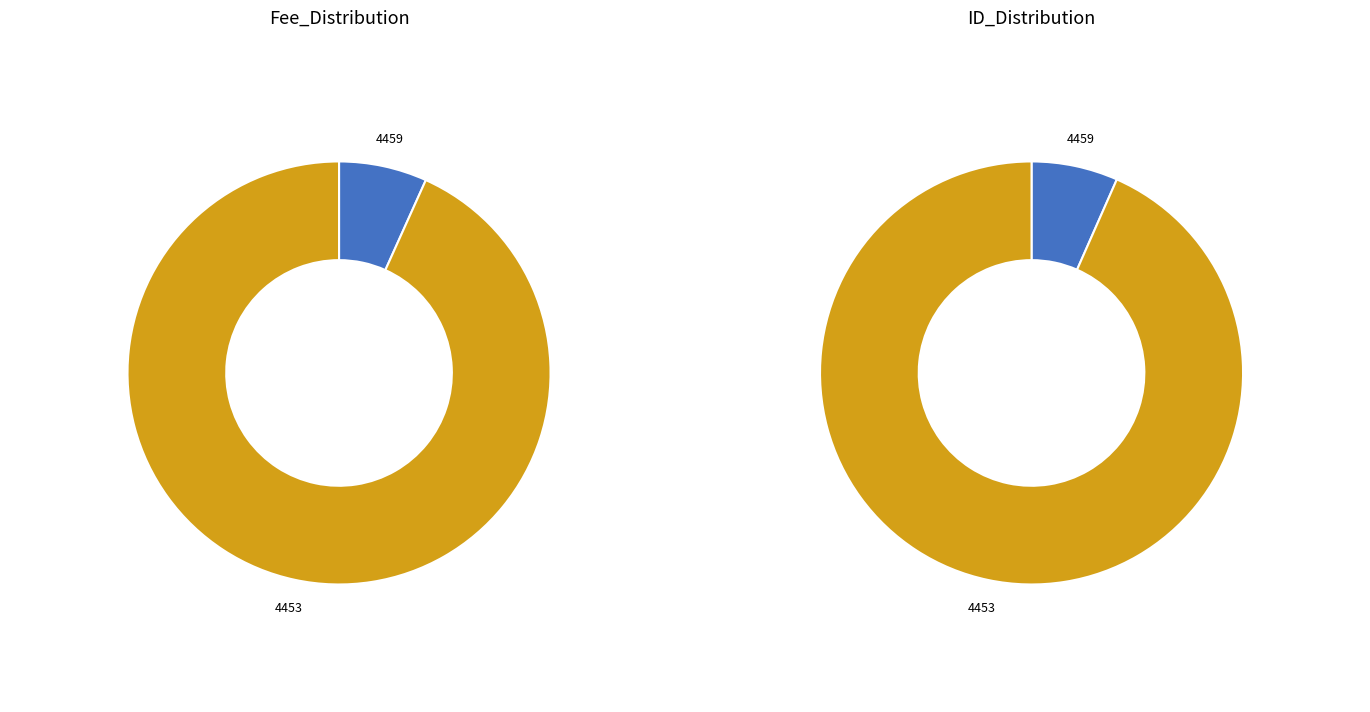

To the nearest percent, what is the average slice percentage?

50%